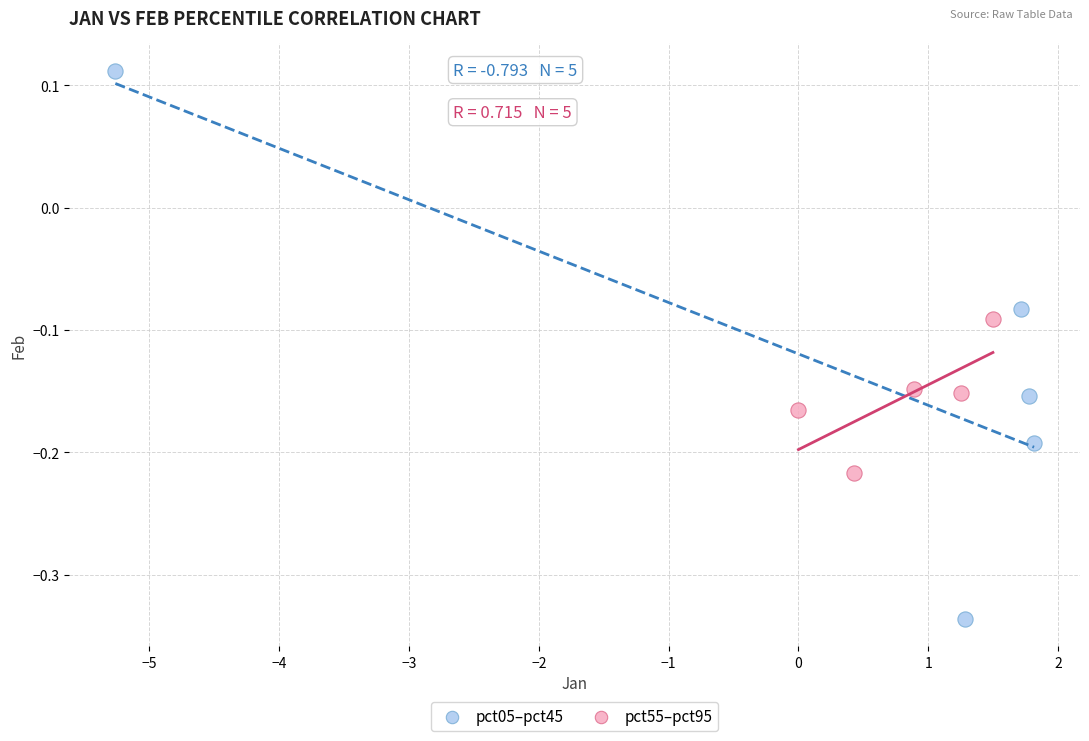

Which series reaches the maximum Y coordinate?

pct05–pct45